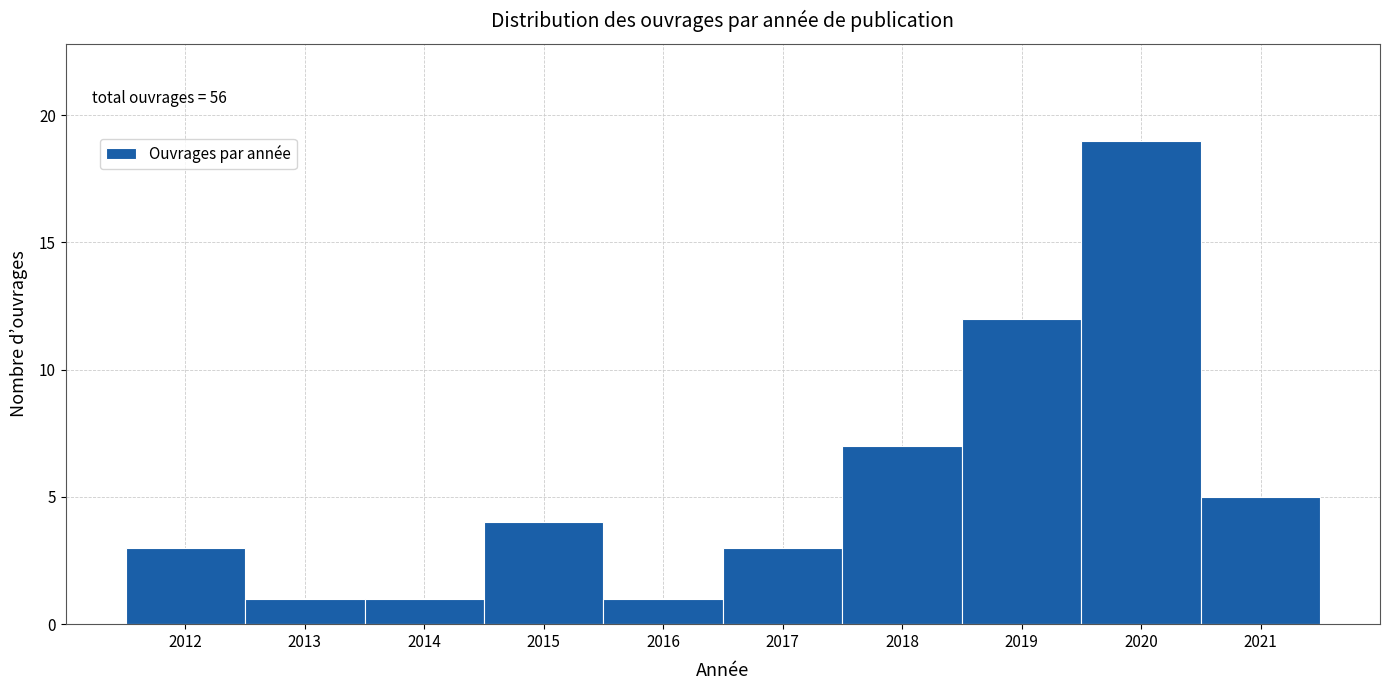

Over which range of the x-axis is the bar tallest?

2019.5 to 2020.5